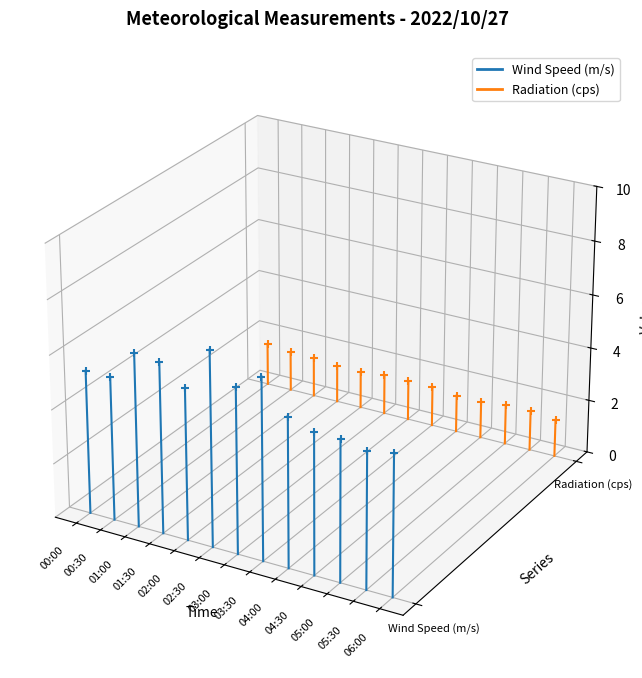

What are all the series names shown in the legend?

Wind Speed (m/s), Radiation (cps)